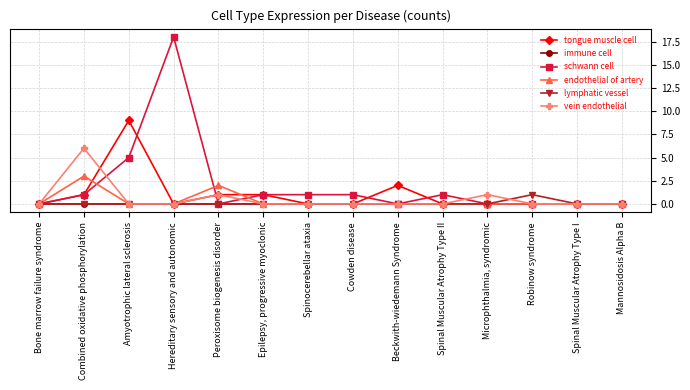

Reading right to left, transcribe all the data shown in this chart.

tongue muscle cell: 0	0	0	0	0	2	0	0	1	1	0	9	1	0
immune cell: 0	0	0	0	0	0	0	0	0	0	0	0	0	0
schwann cell: 0	0	0	0	1	0	1	1	1	0	18	5	1	0
endothelial of artery: 0	0	0	0	0	0	0	0	0	2	0	0	3	0
lymphatic vessel: 0	0	1	0	0	0	0	0	0	0	0	0	0	0
vein endothelial: 0	0	0	1	0	0	0	0	0	1	0	0	6	0